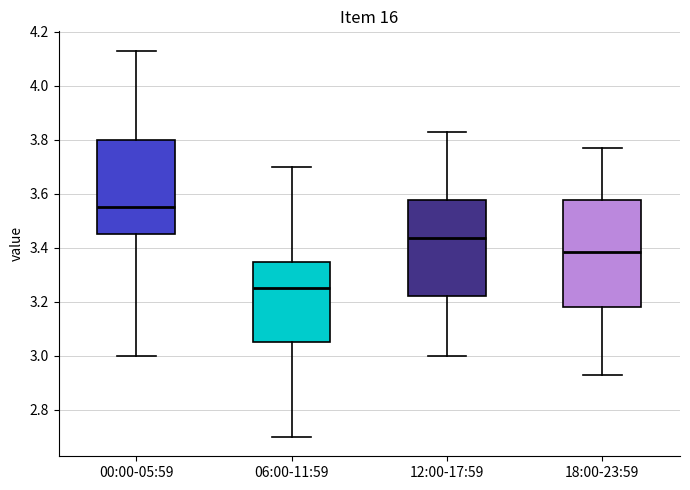

Where does the upper whisker of the box for 12:00-17:59 end on the y-axis? The values are not printed on the chart, so give them approximately, as read against the axis.

3.84